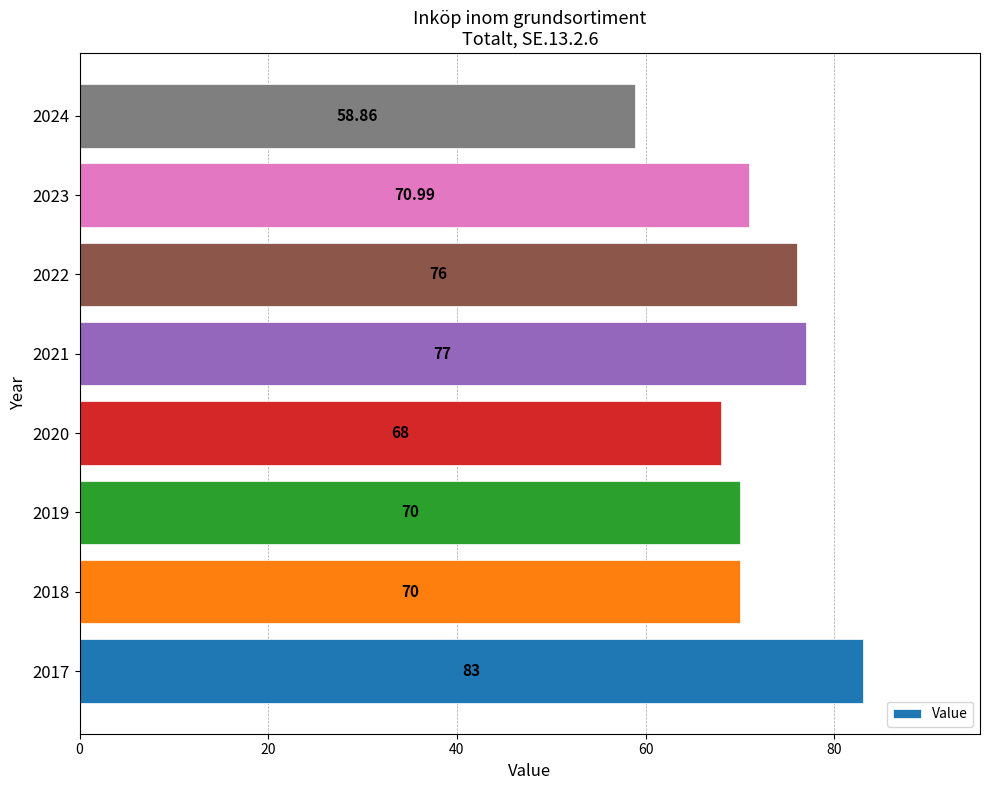

What is the change in value from 2018 to 2021?

+7.0